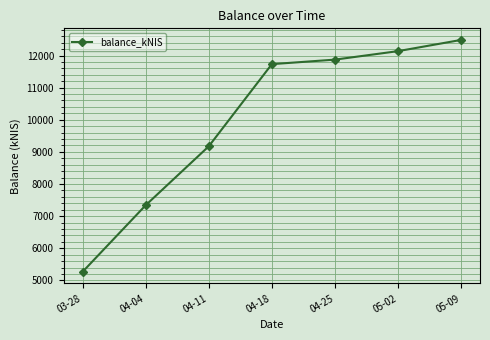

The chart shows a value of 16600.2 at 05-09. True or false?

False